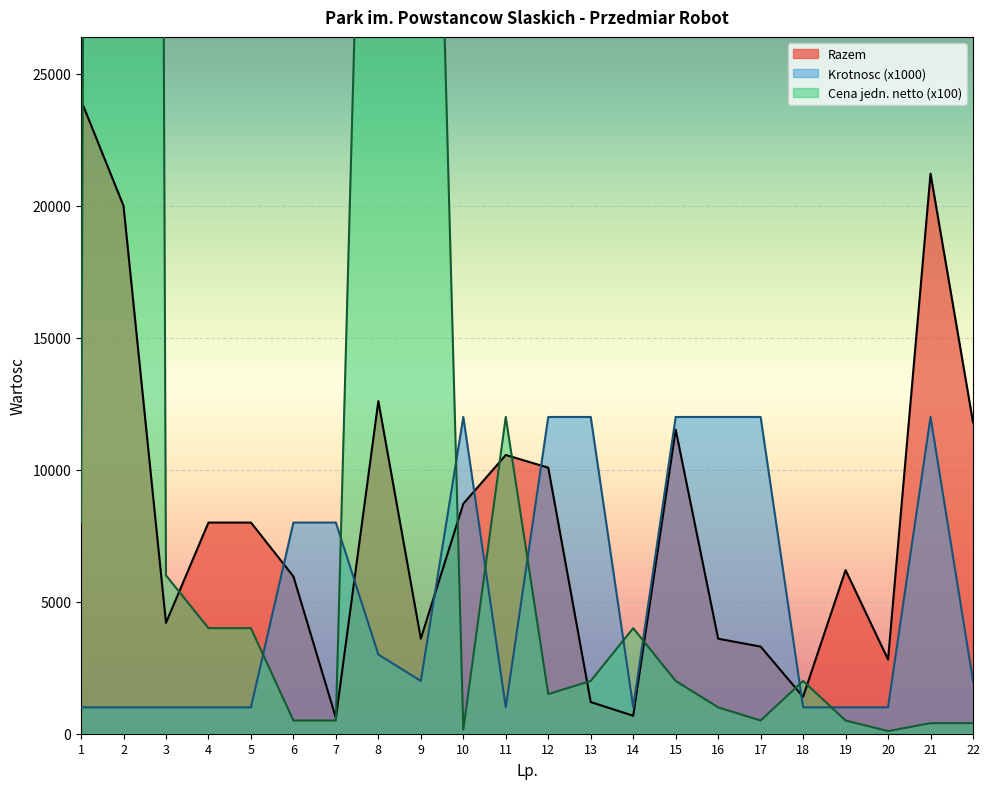

How many times do Razem and Krotnosc cross each other?

6